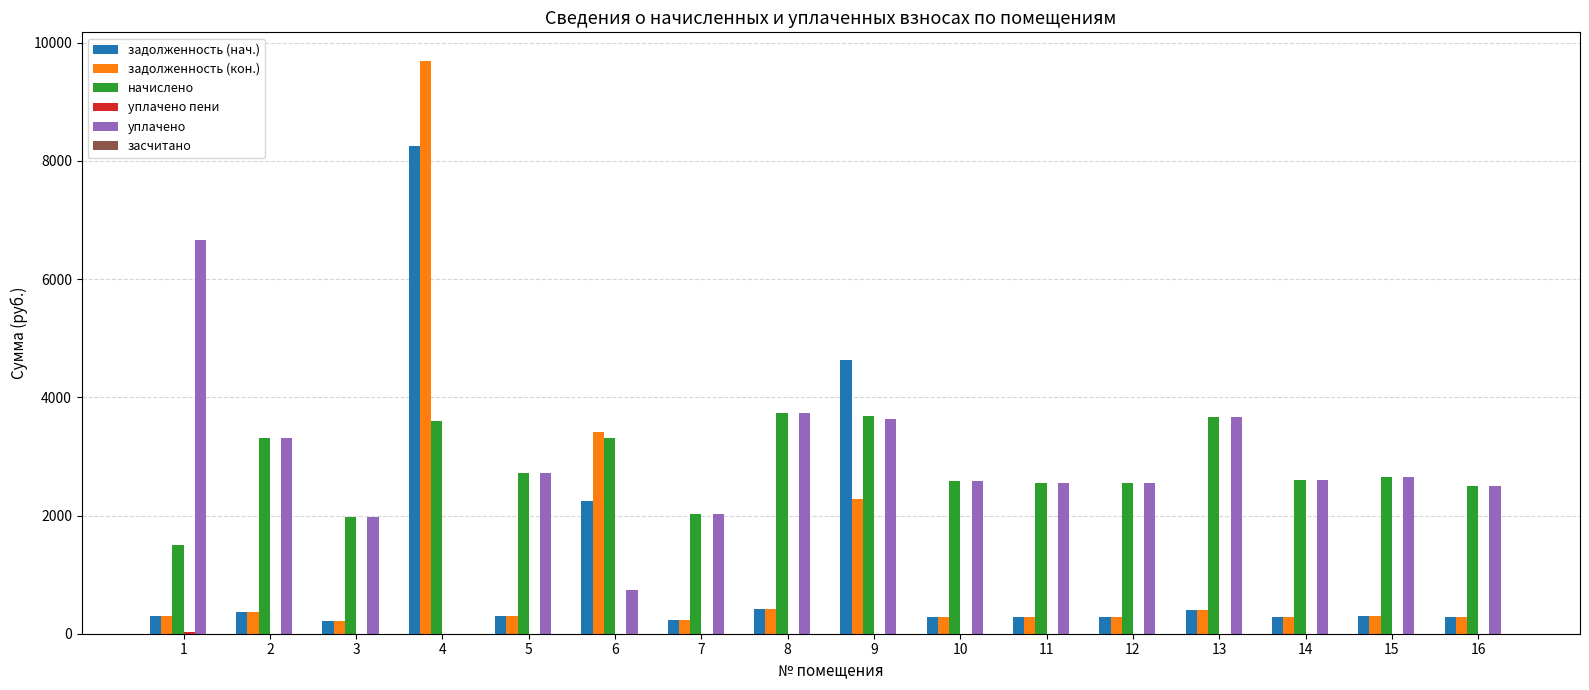

Between 4 and 9, which series saw the biggest shift?

задолженность (кон.)